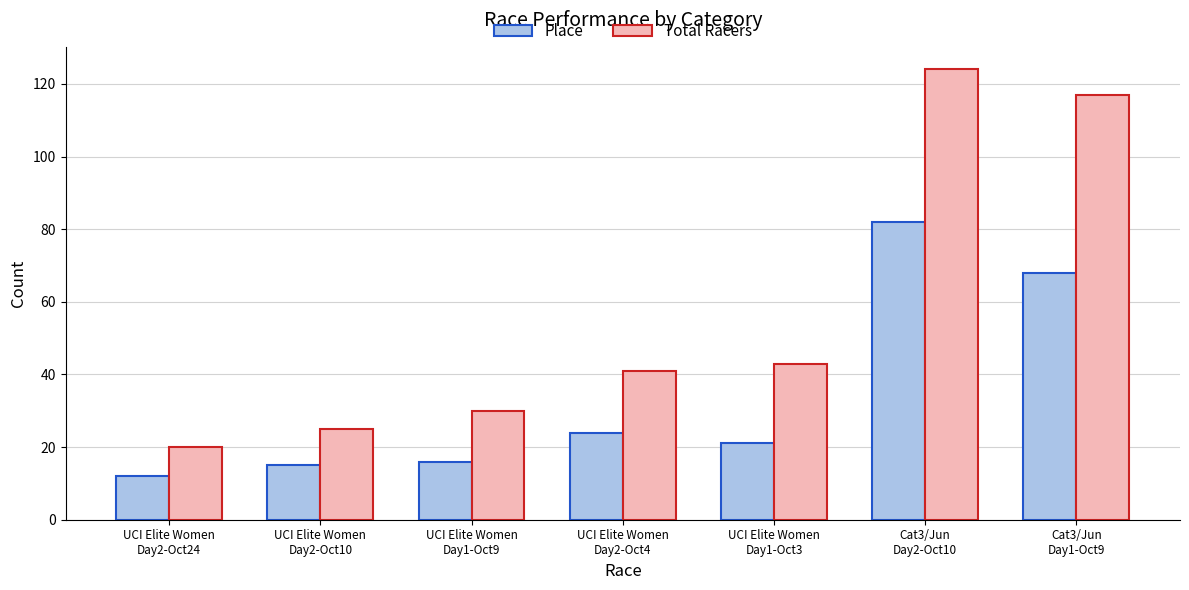

Reading left to right, what are all the values shown in this chart?

Place: UCI Elite Women
Day2-Oct24=12	UCI Elite Women
Day2-Oct10=15	UCI Elite Women
Day1-Oct9=16	UCI Elite Women
Day2-Oct4=24	UCI Elite Women
Day1-Oct3=21	Cat3/Jun
Day2-Oct10=82	Cat3/Jun
Day1-Oct9=68
Total Racers: UCI Elite Women
Day2-Oct24=20	UCI Elite Women
Day2-Oct10=25	UCI Elite Women
Day1-Oct9=30	UCI Elite Women
Day2-Oct4=41	UCI Elite Women
Day1-Oct3=43	Cat3/Jun
Day2-Oct10=124	Cat3/Jun
Day1-Oct9=117